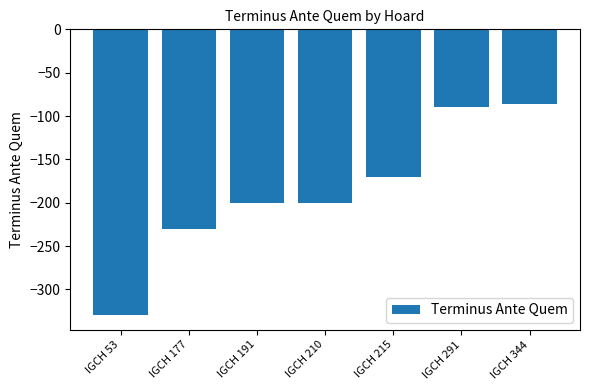

What is the change in value from IGCH 210 to IGCH 344?

+114